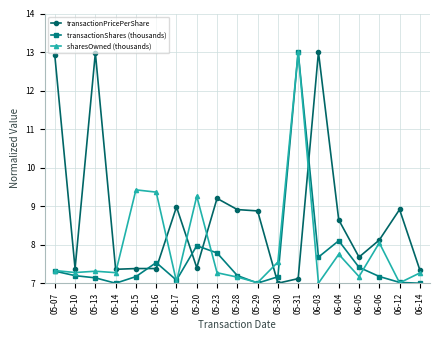

What is the greatest value displayed?

13.0